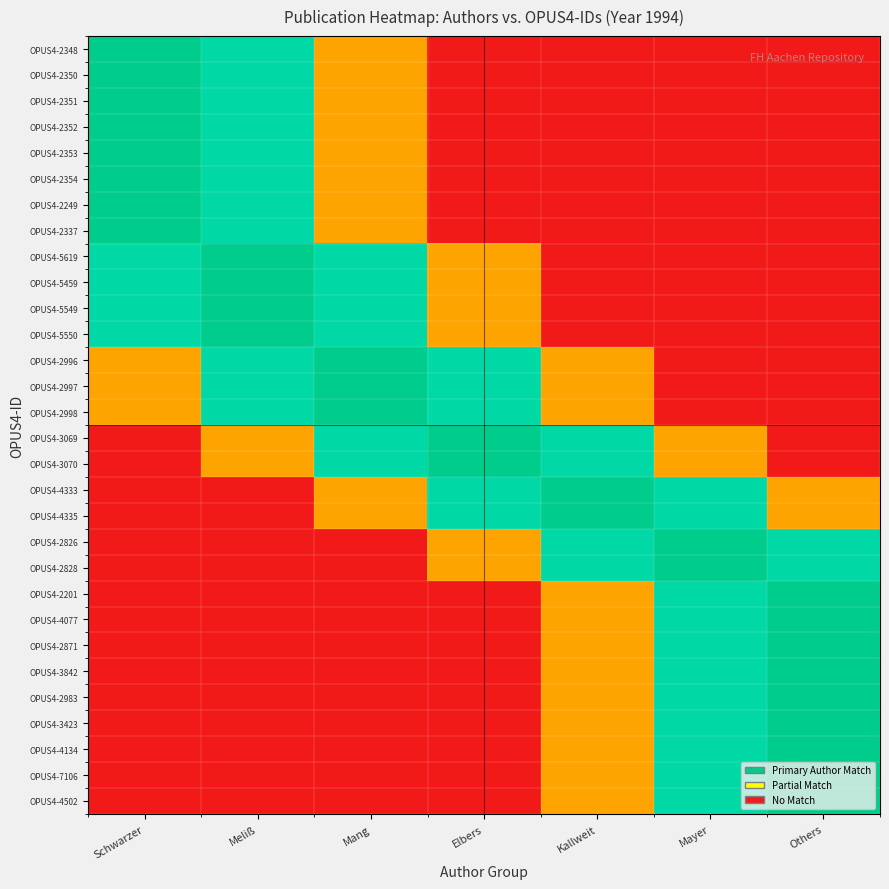

How many categories are shown in the chart?

7